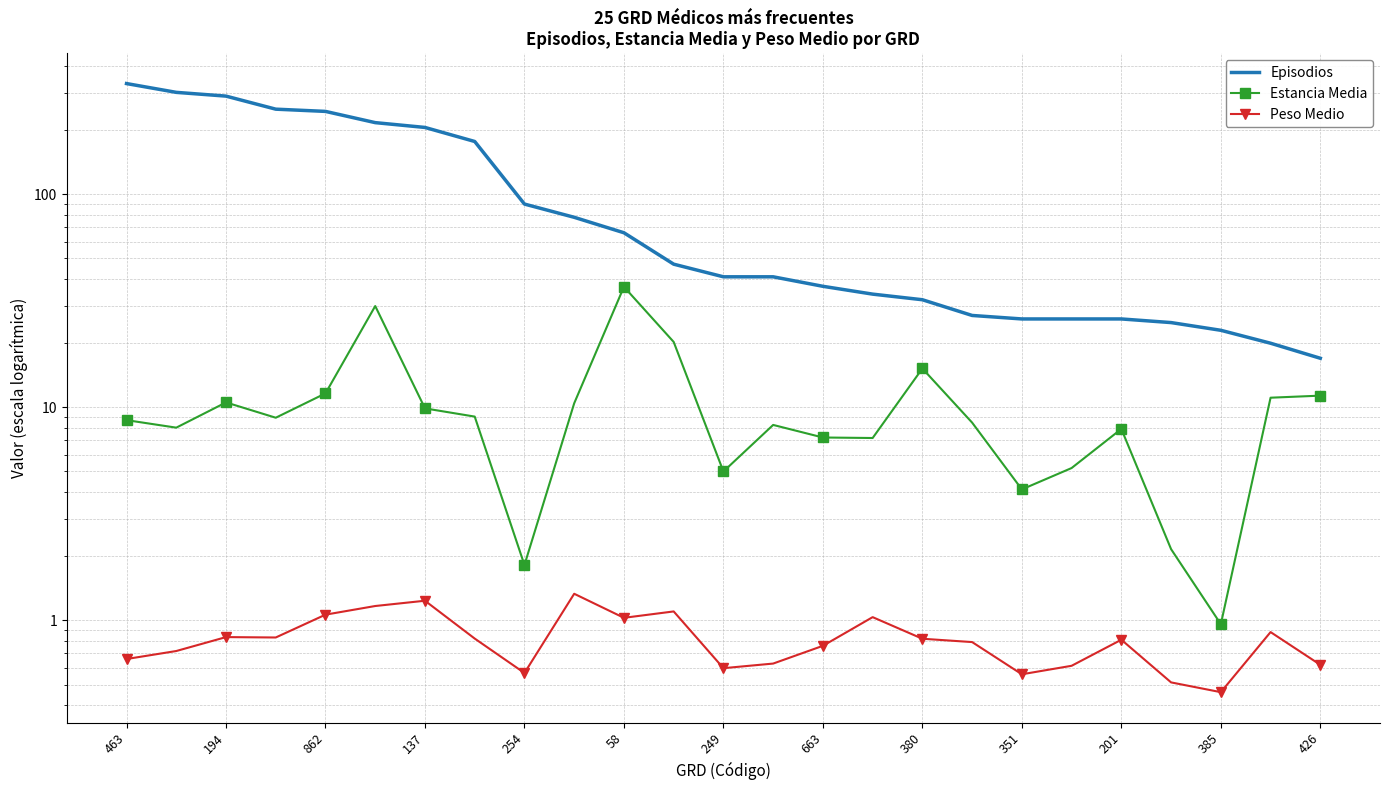

True or false: Estancia Media and Episodios cross at least once.

False